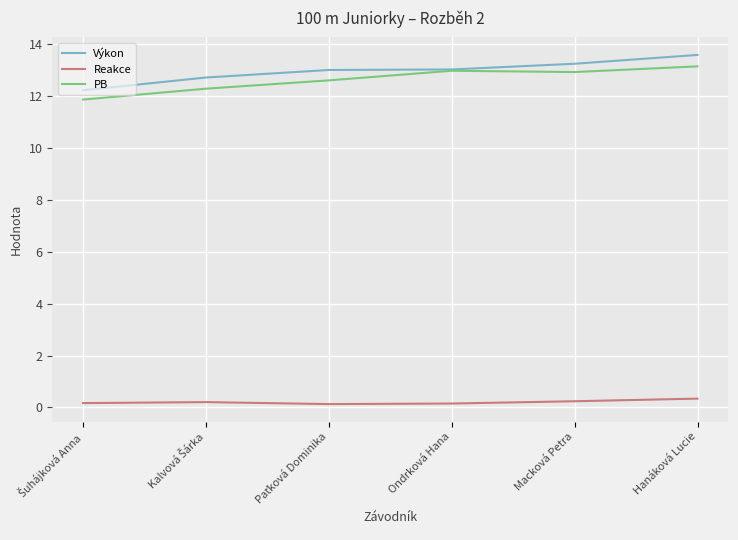

Does the chart display data point markers on the line(s)?

No